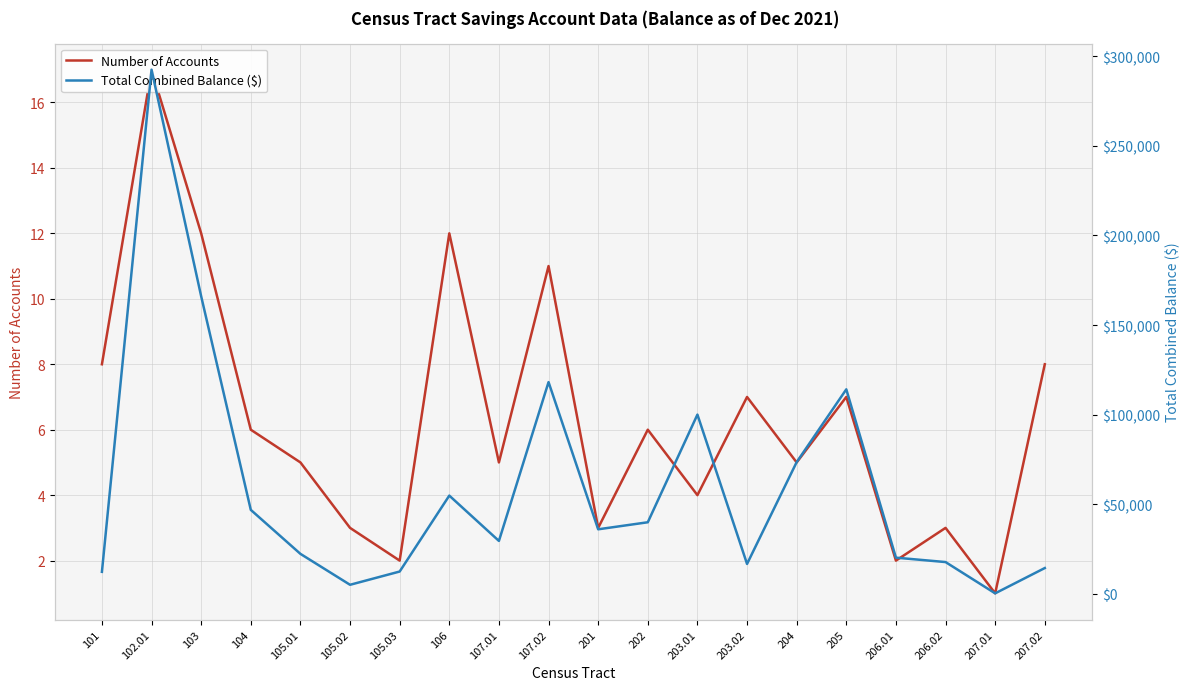

True or false: Total Combined Balance ($) and Number of Accounts intersect in this chart.

False